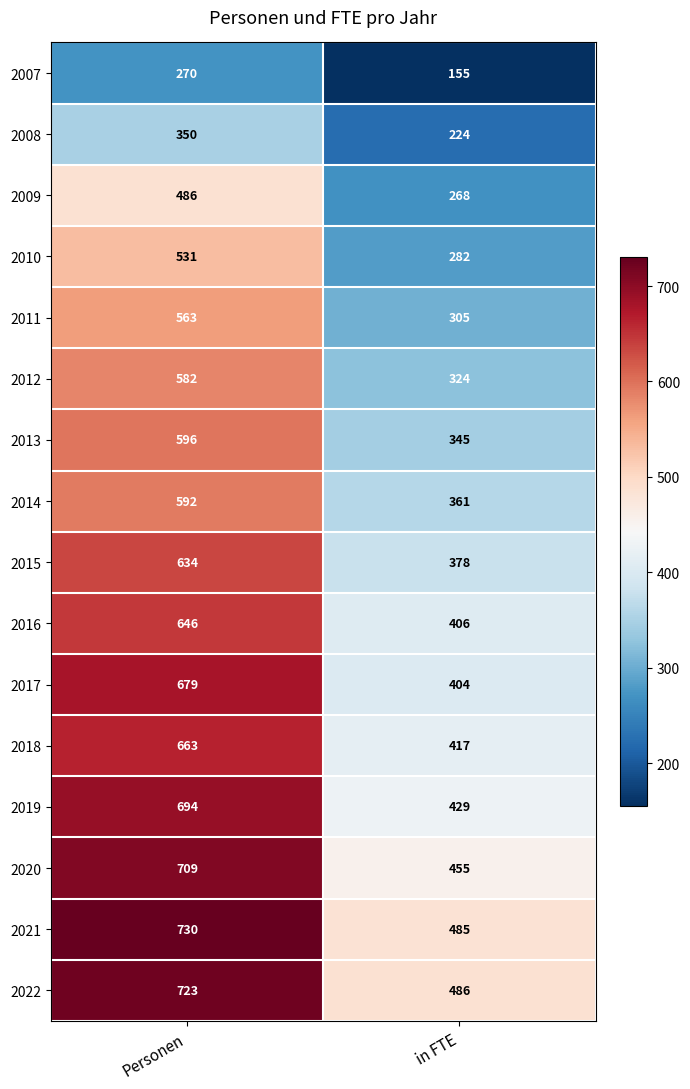

At which category does the chart reach its minimum across all series?

in FTE